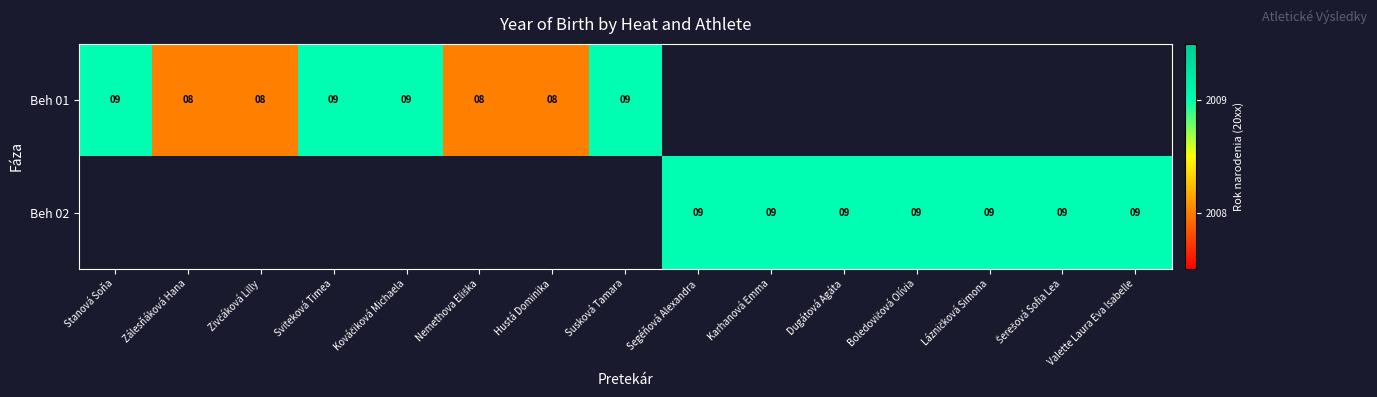

True or false: Beh 01 has a value of 9 at Sviteková Timea.

True